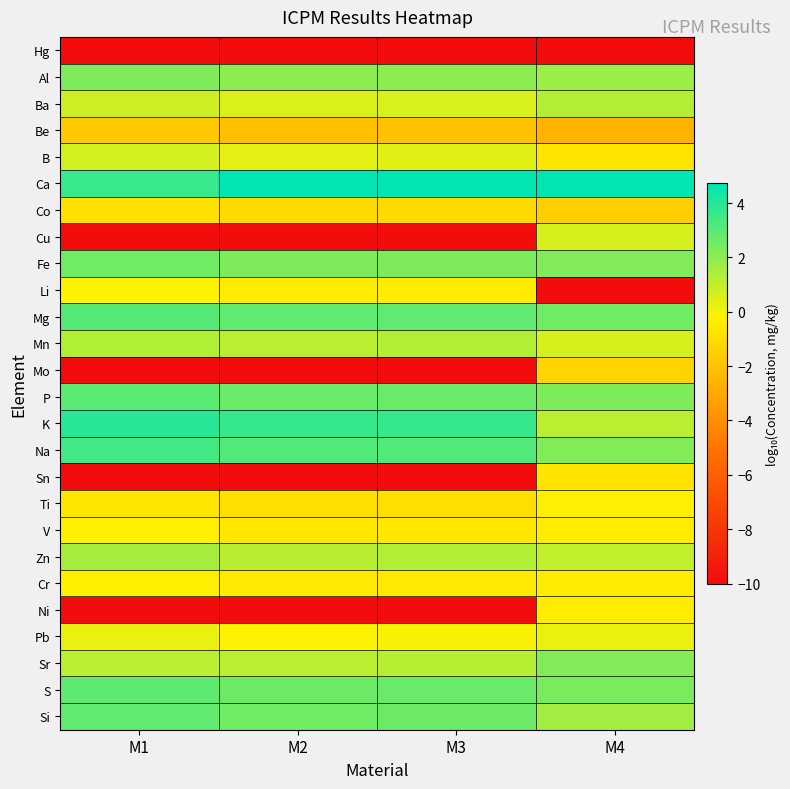

Rank the series by their maximum value, from highest to lowest.

Ca, K, Na, Mg, P, S, Si, Fe, Al, Sr, Zn, Mn, Ba, B, Cu, Pb, Li, Cr, V, Ti, Ni, Sn, Co, Mo, Be, Hg